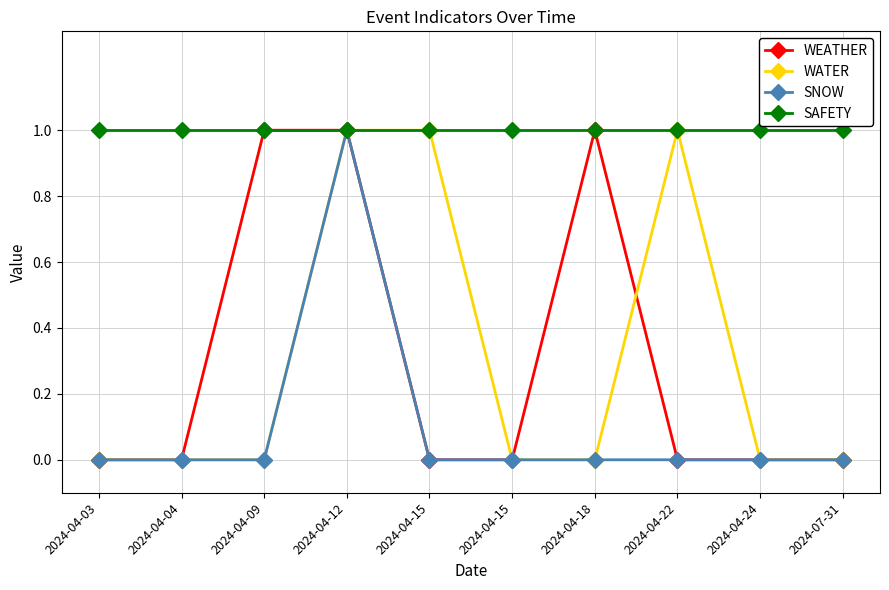

Reading left to right, list all the values displayed in this chart.

WEATHER: 2024-04-03=0	2024-04-04=0	2024-04-09=1	2024-04-12=1	2024-04-15=0	2024-04-15=0	2024-04-18=1	2024-04-22=0	2024-04-24=0	2024-07-31=0
WATER: 2024-04-03=0	2024-04-04=0	2024-04-09=0	2024-04-12=1	2024-04-15=1	2024-04-15=0	2024-04-18=0	2024-04-22=1	2024-04-24=0	2024-07-31=0
SNOW: 2024-04-03=0	2024-04-04=0	2024-04-09=0	2024-04-12=1	2024-04-15=0	2024-04-15=0	2024-04-18=0	2024-04-22=0	2024-04-24=0	2024-07-31=0
SAFETY: 2024-04-03=1	2024-04-04=1	2024-04-09=1	2024-04-12=1	2024-04-15=1	2024-04-15=1	2024-04-18=1	2024-04-22=1	2024-04-24=1	2024-07-31=1